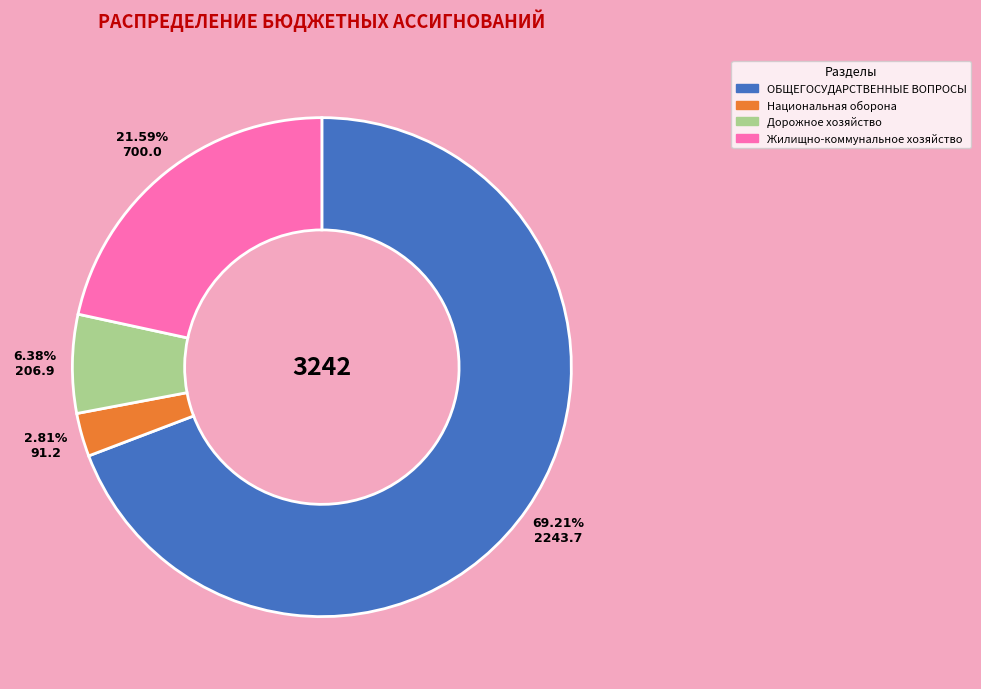

What percentage is the Дорожное хозяйство slice, to the nearest percent?

6%